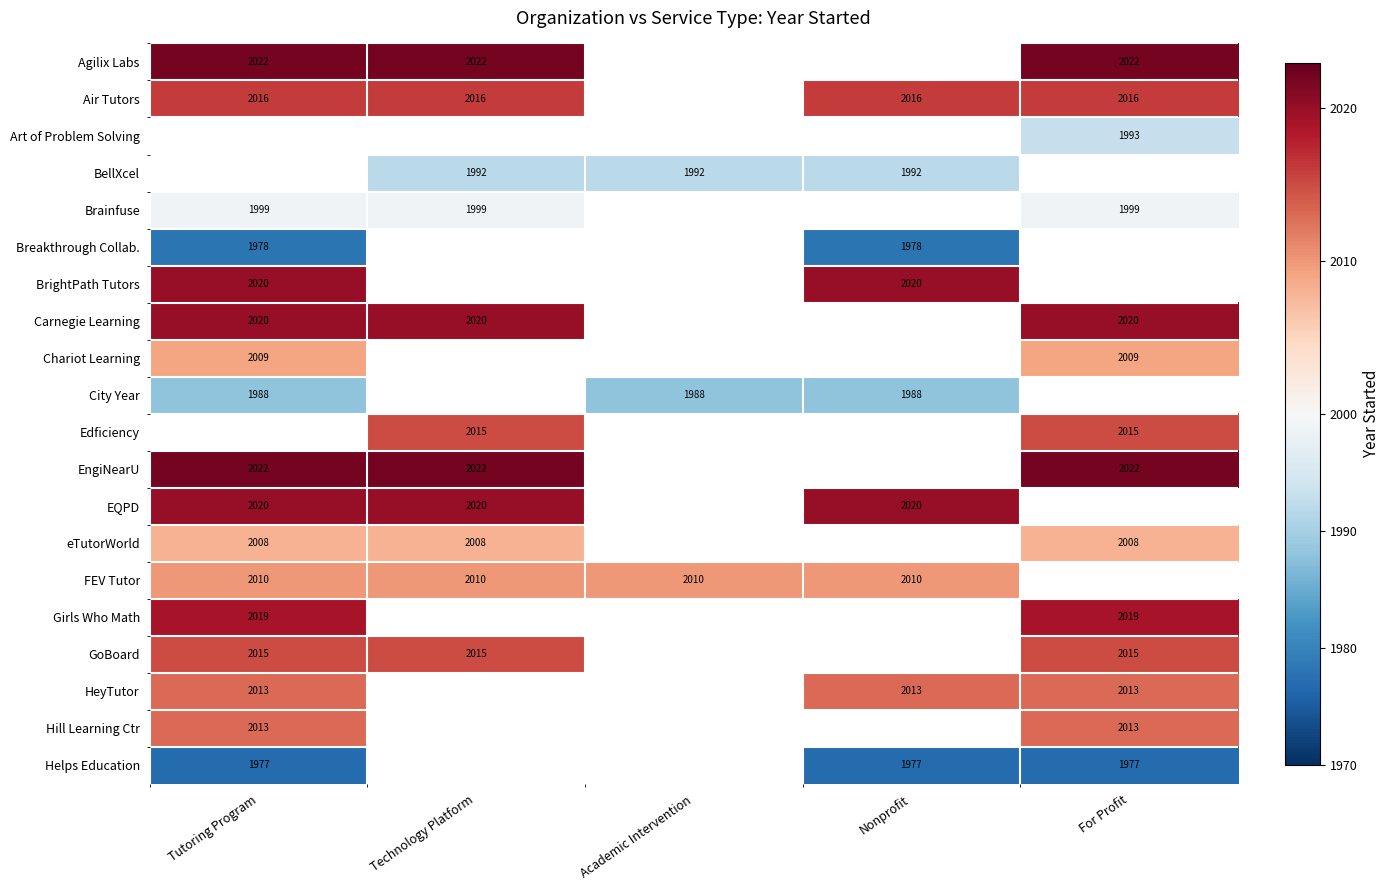

The value of HeyTutor at Tutoring Program is 732. True or false?

False